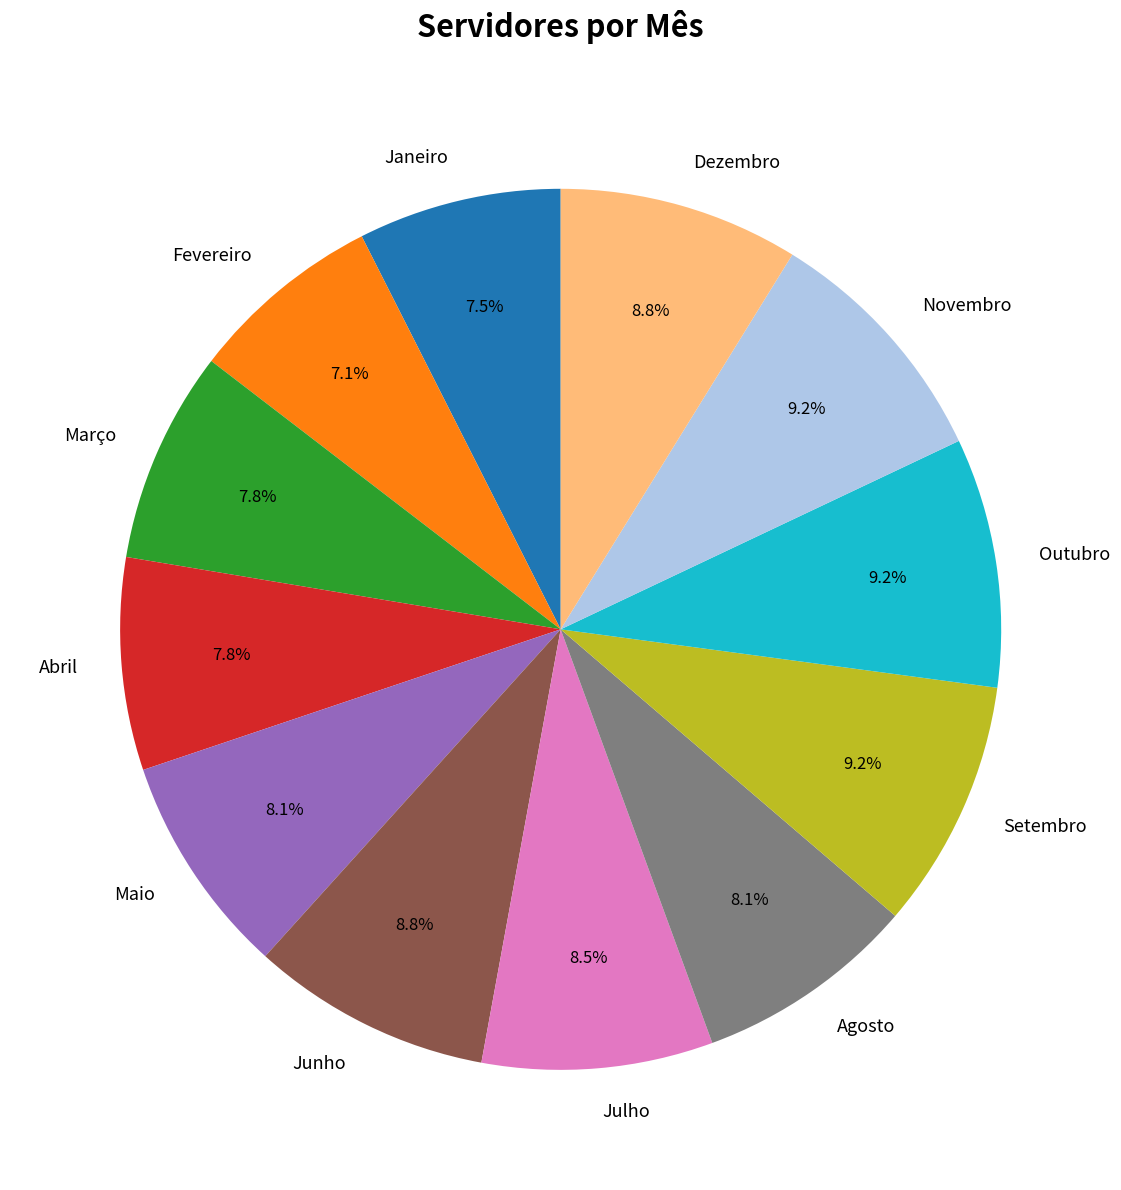

To the nearest percent, what is the average slice percentage?

8%